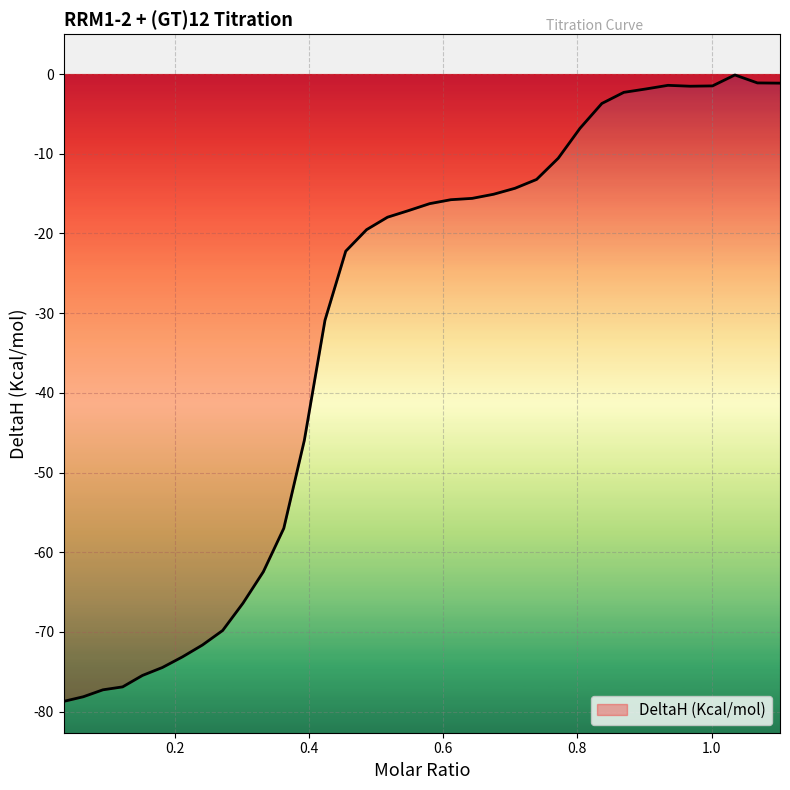

What is the difference between the second highest and second lowest values?

77.0